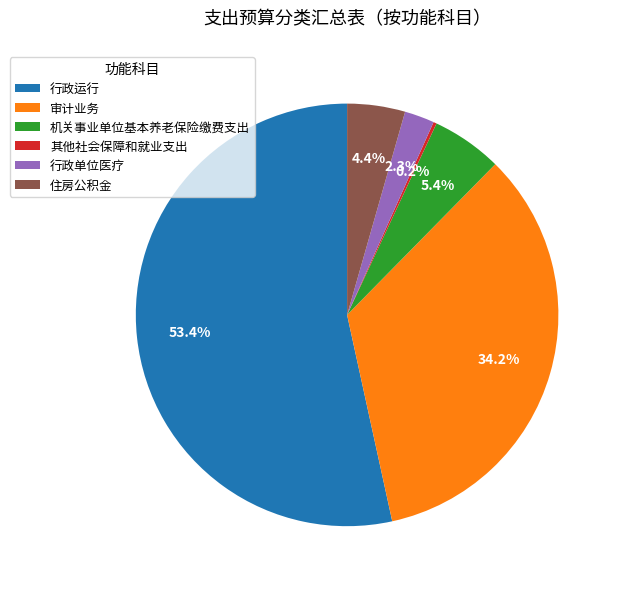

Which slice represents more than half of the pie?

行政运行